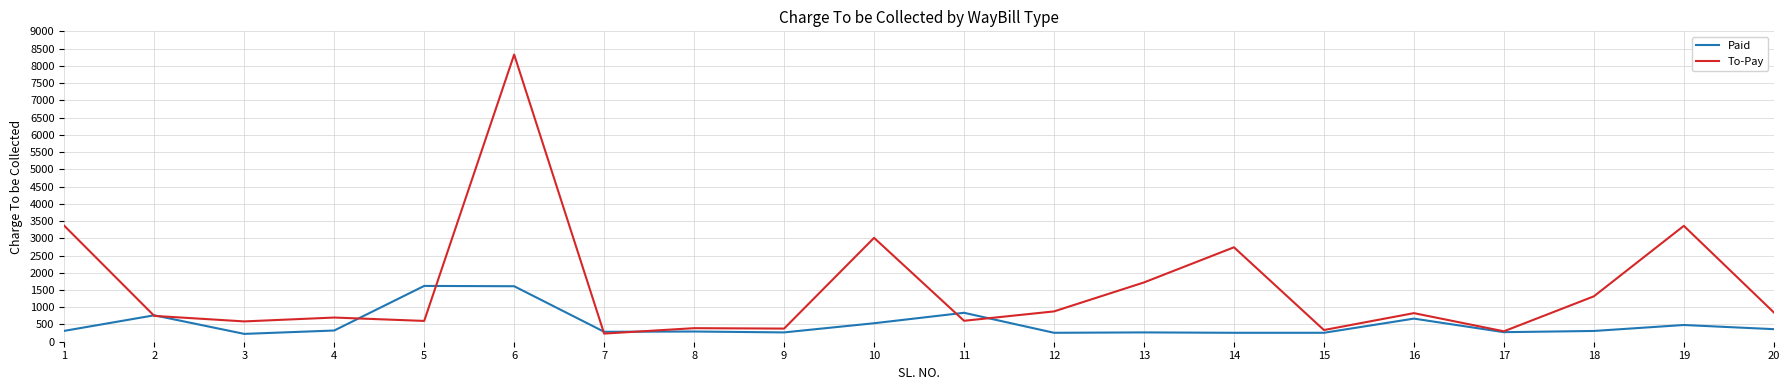

What is the greatest value displayed?

8327